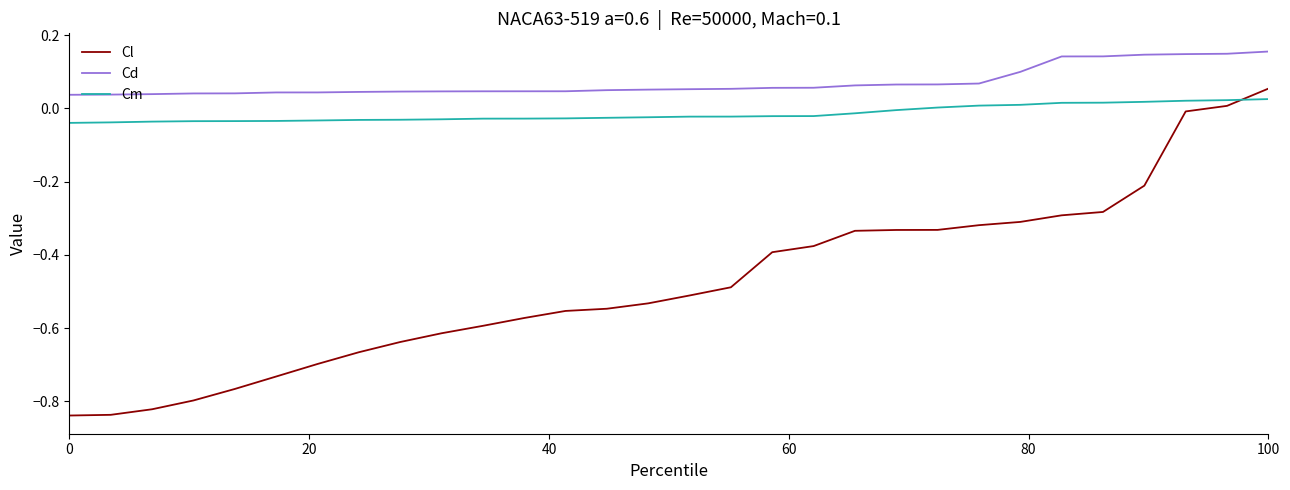

Rank the series by their average value, from highest to lowest.

Cd, Cm, Cl